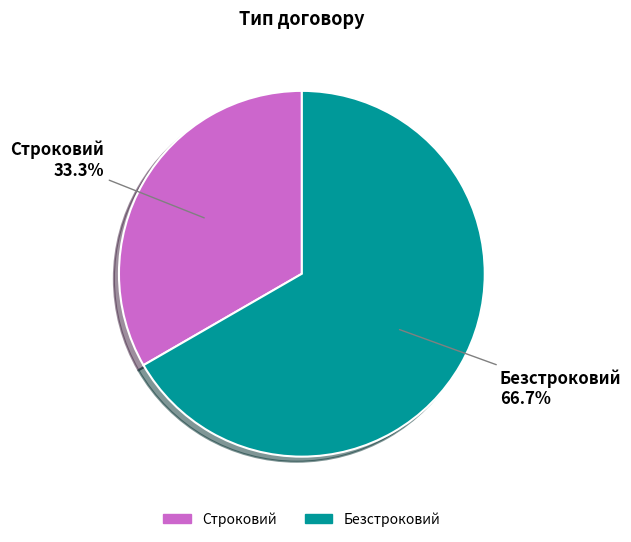

Between Строковий and Безстроковий, which is larger?

Безстроковий